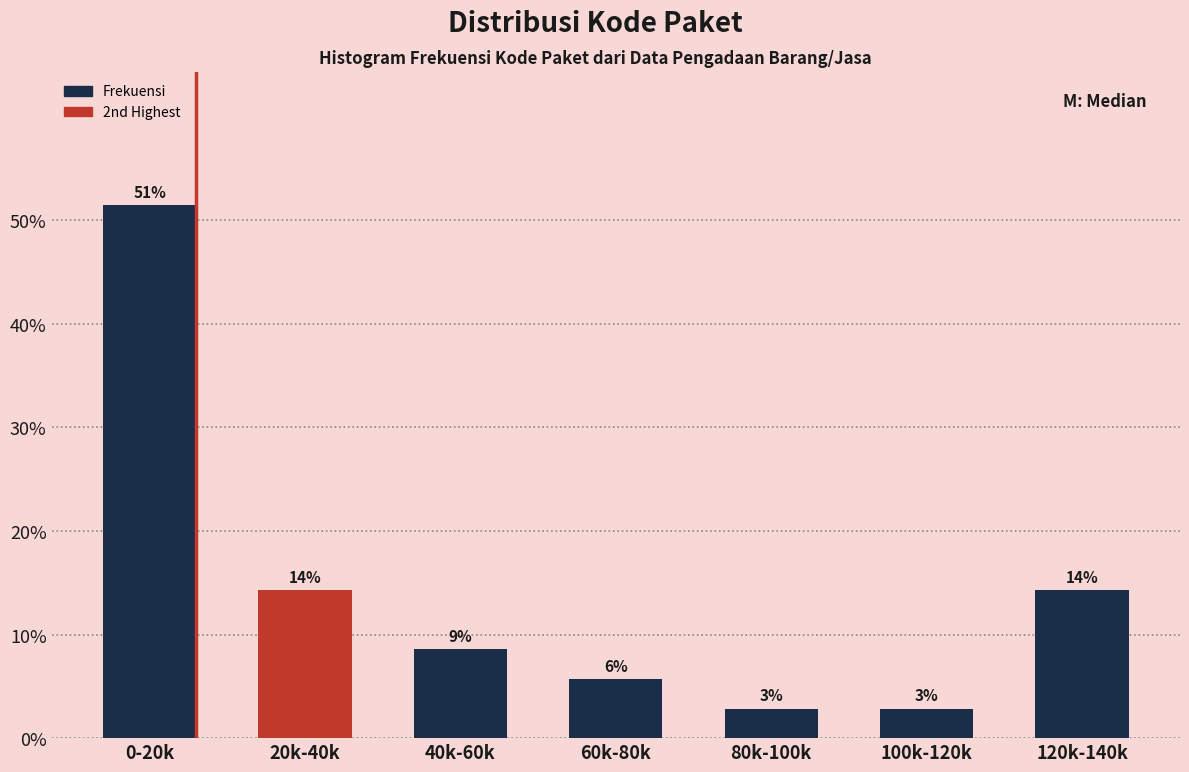

Are the bars horizontal?

No